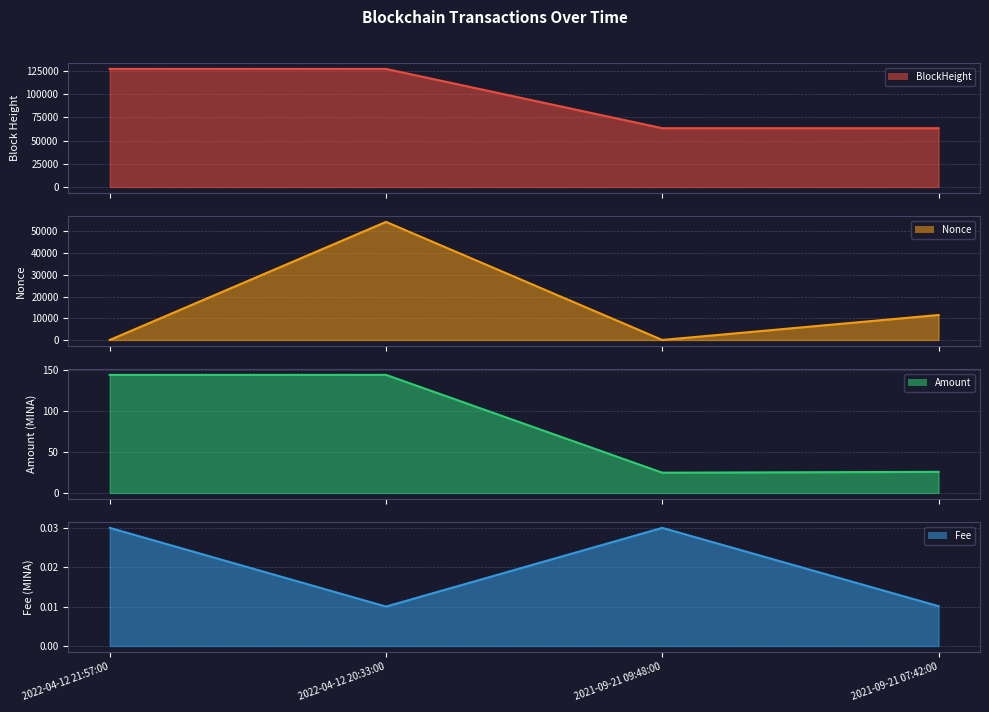

What is the difference between the maximum and minimum values in the Nonce line series?

54429.0